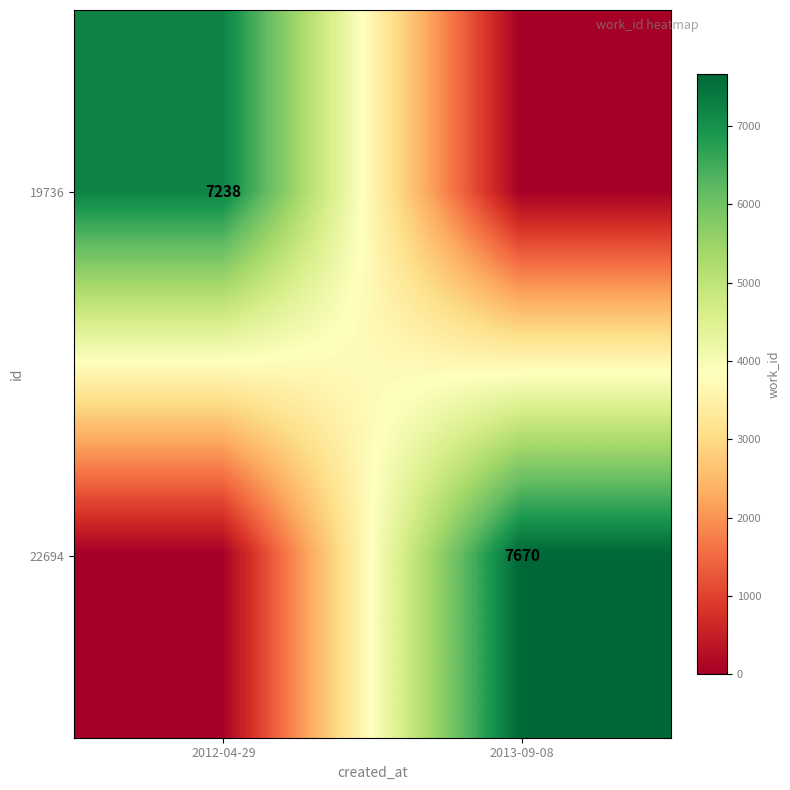

Is it true that 22694 equals 5341 at 2013-09-08?

False